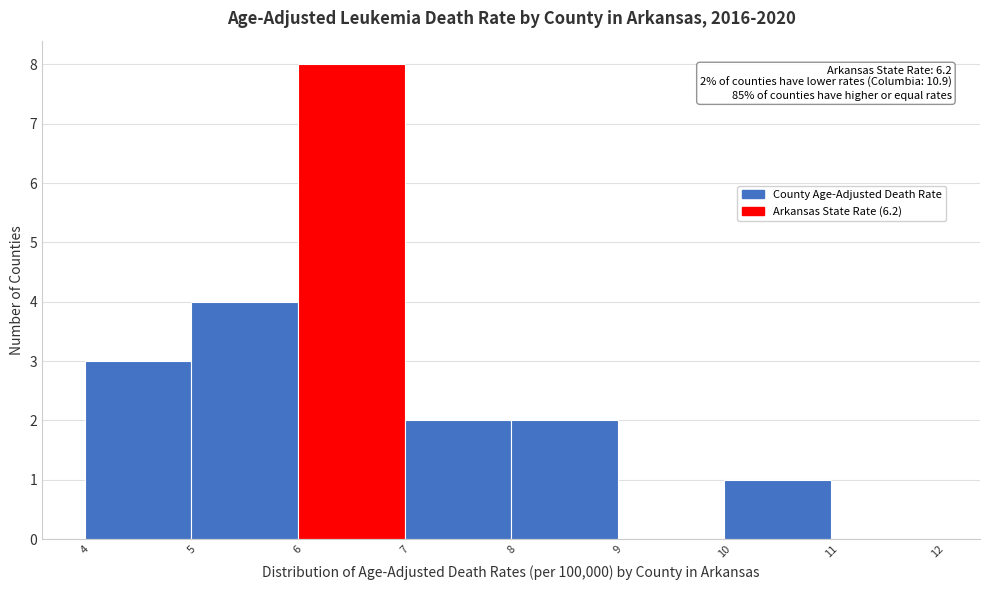

Over which range of the x-axis is the bar tallest?

6 to 7